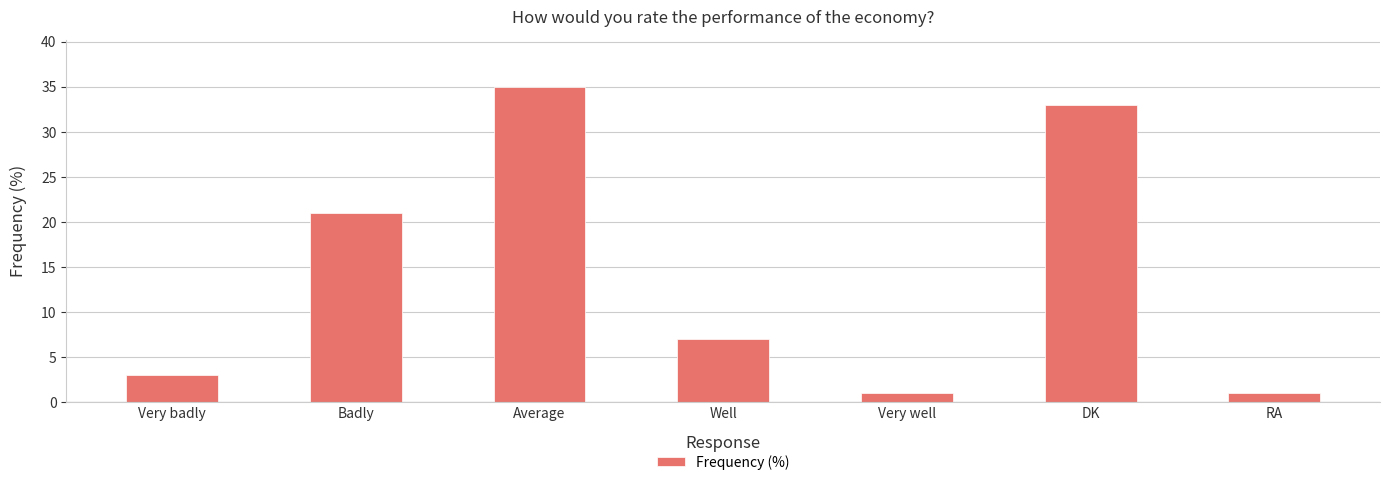

Between RA and Badly, which is larger?

Badly